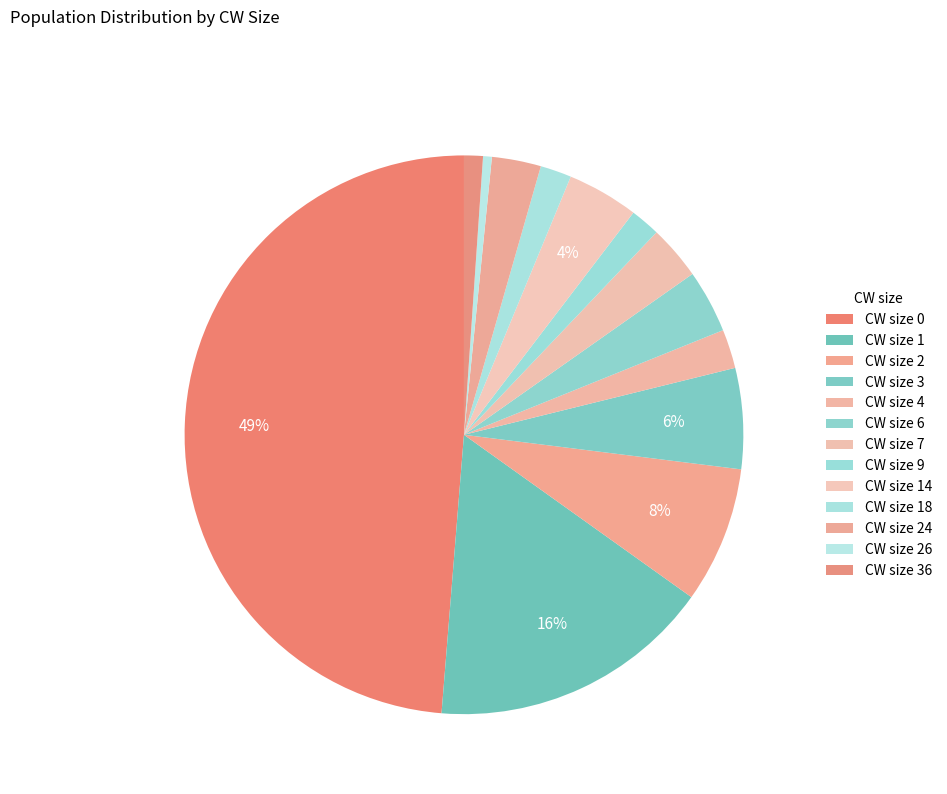

To the nearest percent, what portion does CW size 7 represent?

3%